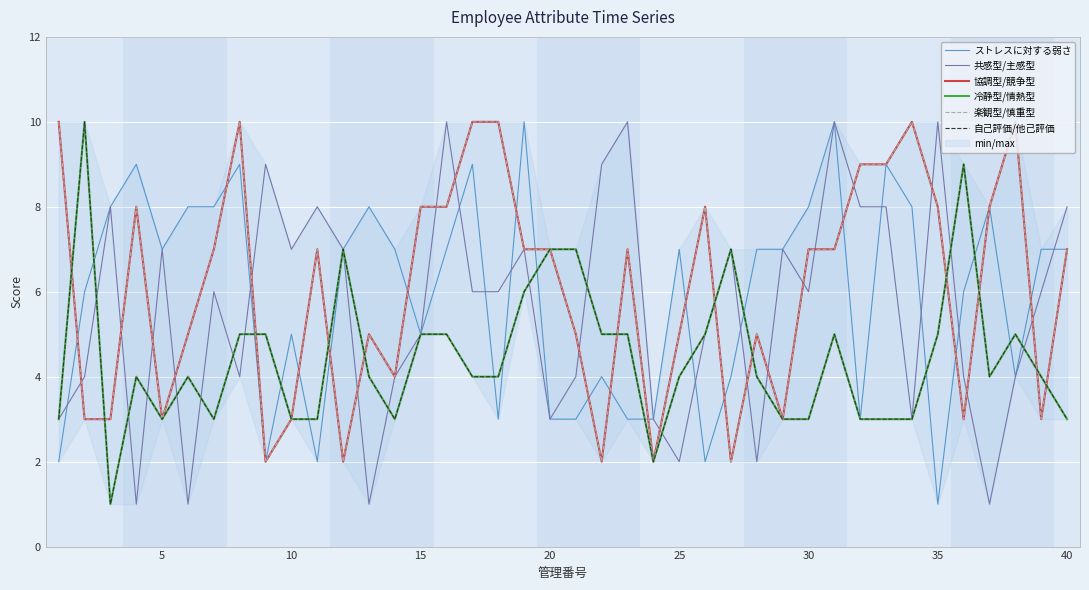

Reading left to right, list all the values displayed in this chart.

ストレスに対する弱さ: 2	6	8	9	7	8	8	9	2	5	2	7	8	7	5	7	9	3	10	3	3	4	3	3	7	2	4	7	7	8	10	3	9	8	1	6	8	4	7	7
共感型/主感型: 3	4	8	1	7	1	6	4	9	7	8	7	1	4	5	10	6	6	7	3	4	9	10	3	2	5	7	2	7	6	10	8	8	3	10	4	1	4	6	8
協調型/競争型: 10	3	3	8	3	5	7	10	2	3	7	2	5	4	8	8	10	10	7	7	5	2	7	2	5	8	2	5	3	7	7	9	9	10	8	3	8	10	3	7
冷静型/情熱型: 3	10	1	4	3	4	3	5	5	3	3	7	4	3	5	5	4	4	6	7	7	5	5	2	4	5	7	4	3	3	5	3	3	3	5	9	4	5	4	3
楽観型/慎重型: 10	3	3	8	3	5	7	10	2	3	7	2	5	4	8	8	10	10	7	7	5	2	7	2	5	8	2	5	3	7	7	9	9	10	8	3	8	10	3	7
自己評価/他己評価: 3	10	1	4	3	4	3	5	5	3	3	7	4	3	5	5	4	4	6	7	7	5	5	2	4	5	7	4	3	3	5	3	3	3	5	9	4	5	4	3